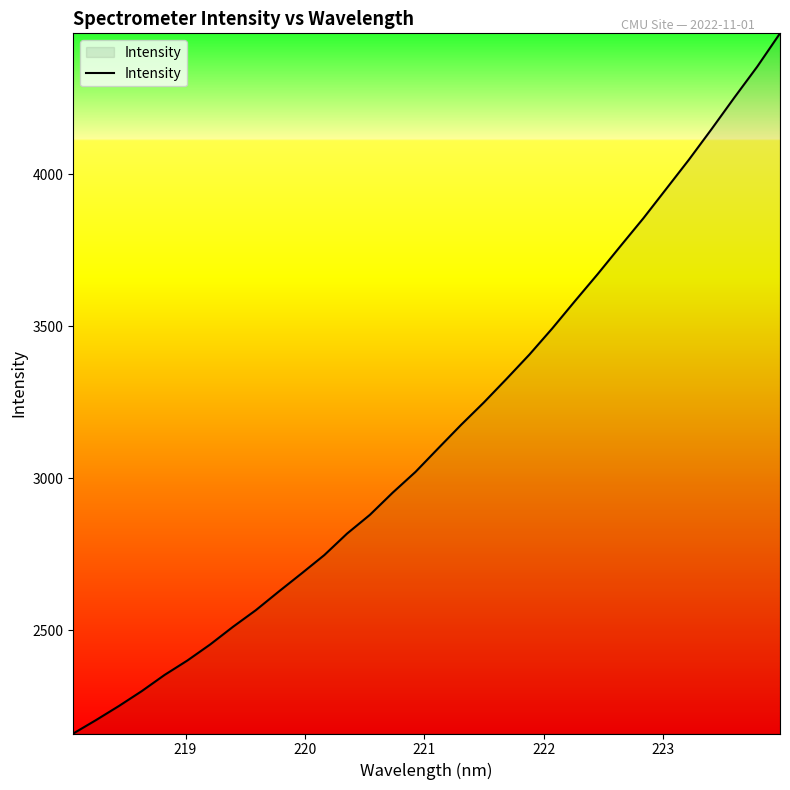

What is the smallest value displayed?

2160.7